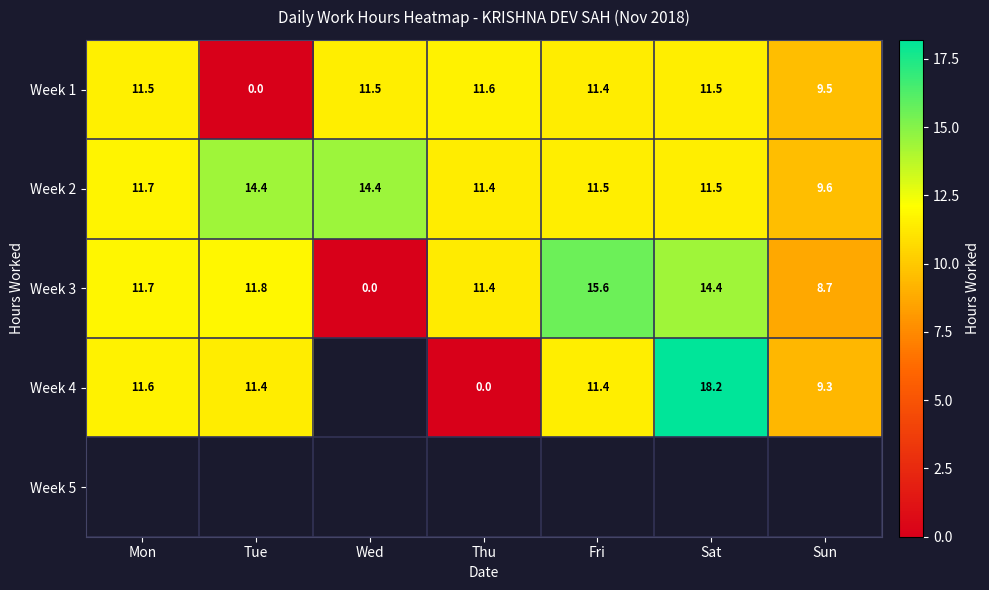

What is the average value of the Week 1 series?

9.6